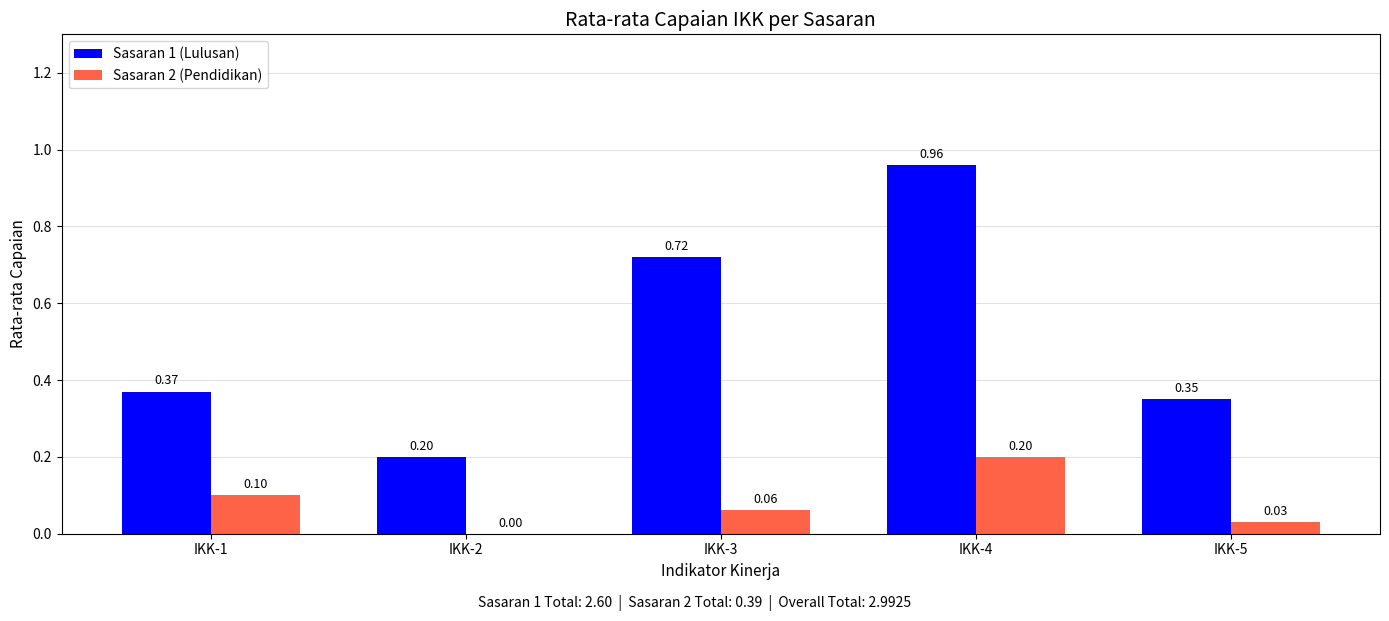

At which category is the sum across all series the highest?

IKK-4